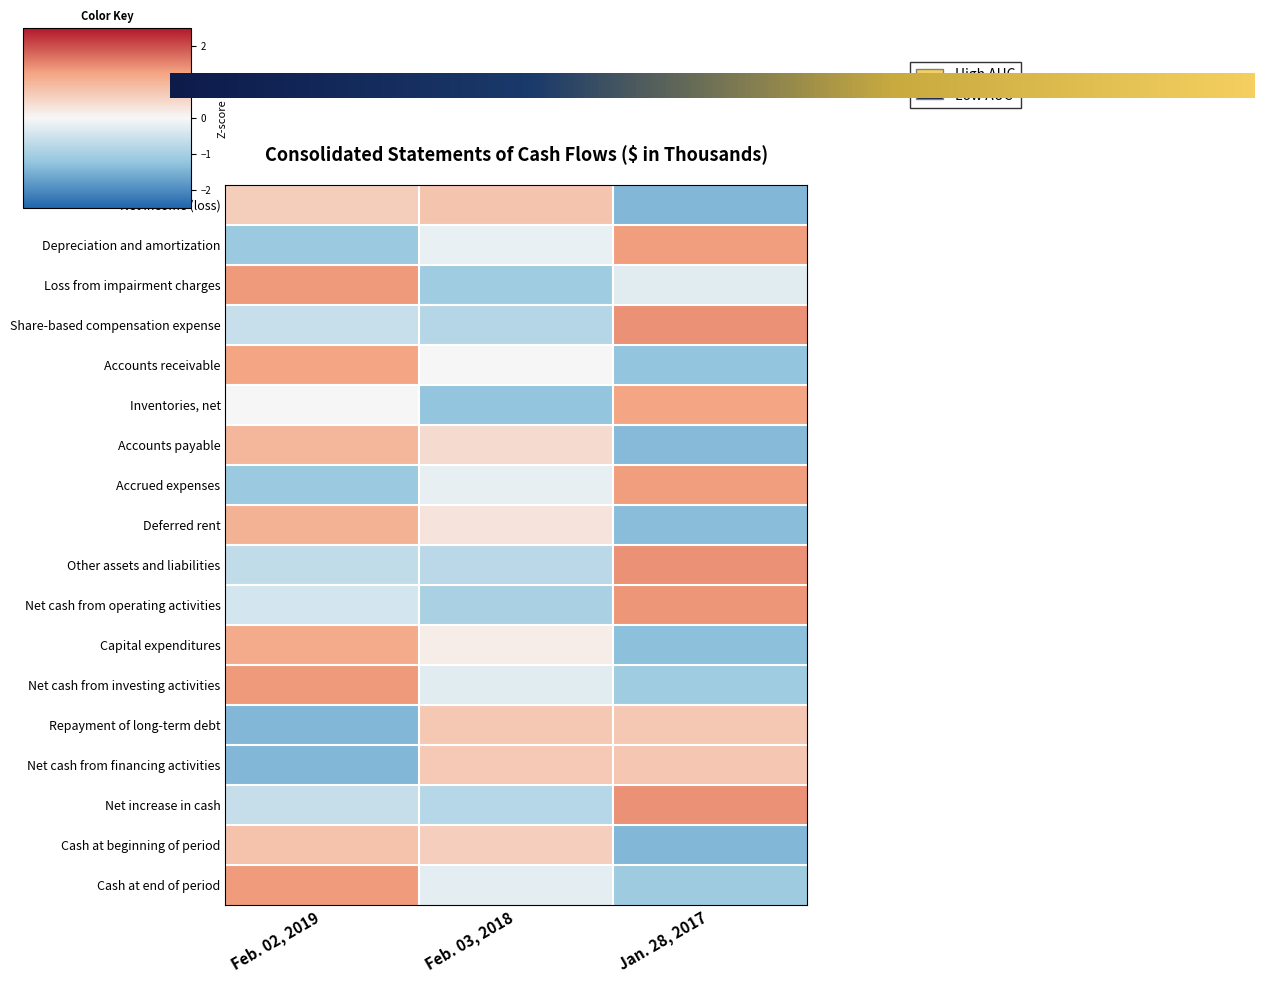

How many positive values does the Repayment of long-term debt series have?

2